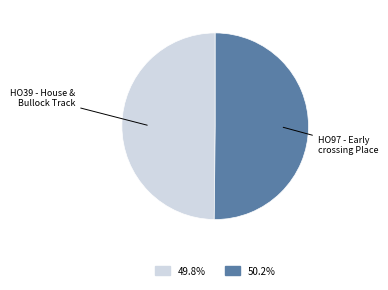

Combined, do HO39 - House & Bullock Track and HO97 - Early crossing Place account for over 50%?

Yes